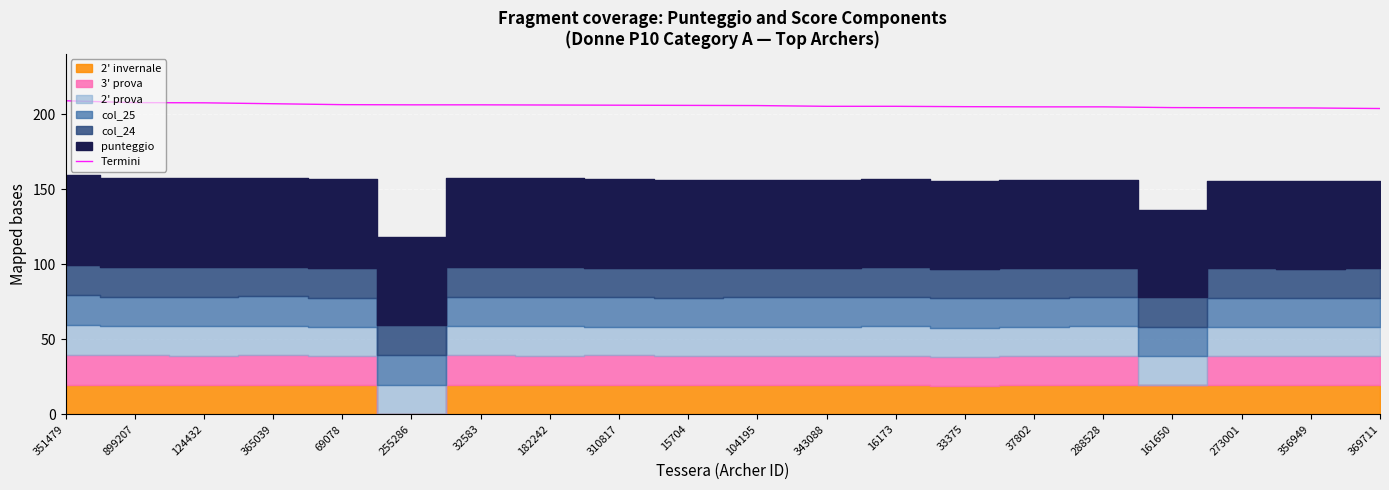

Between 37802 and 288528, which is larger?

37802